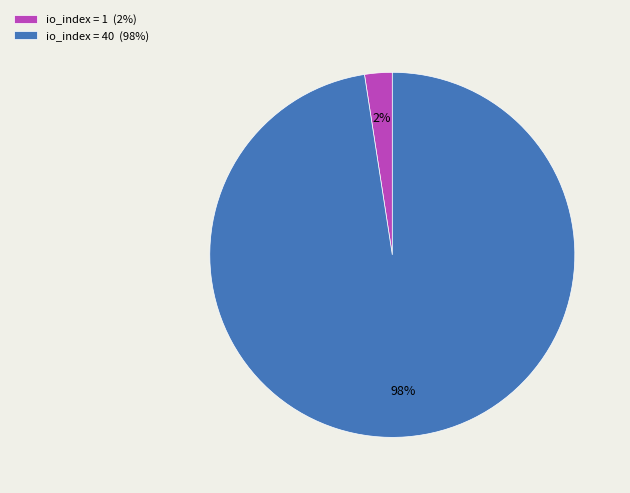

What percentage is the io_index = 1 (2%) slice, to the nearest percent?

2%